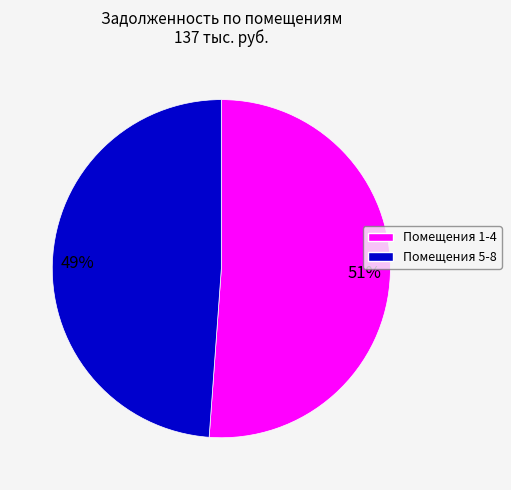

Does any single category account for the majority?

Yes